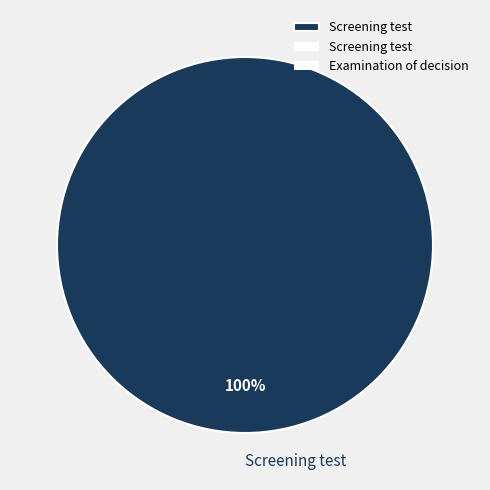

Does any single category account for the majority?

Yes